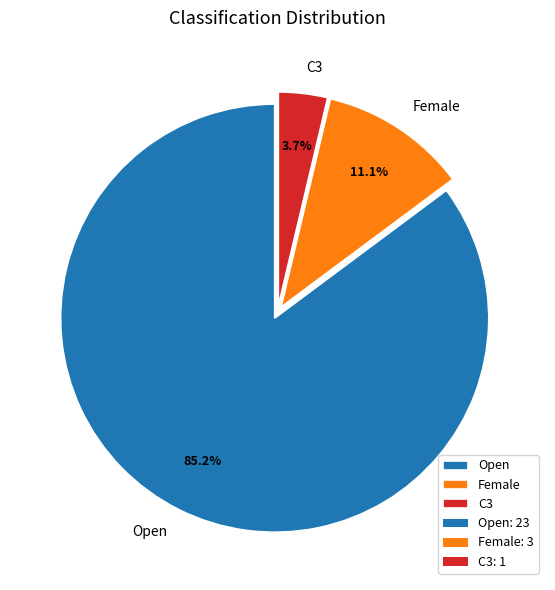

To the nearest percent, what portion does Female represent?

11%